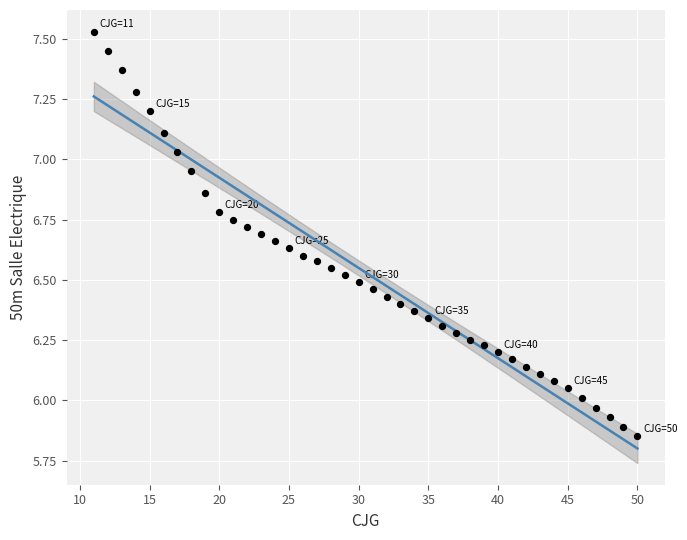

What is the range of Y values (max minus min)?

1.7